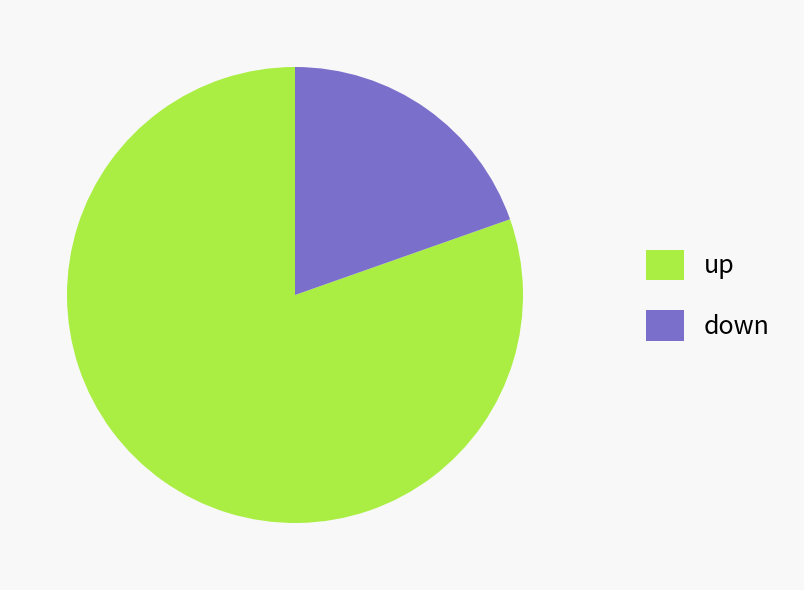

Which slice is the largest?

up